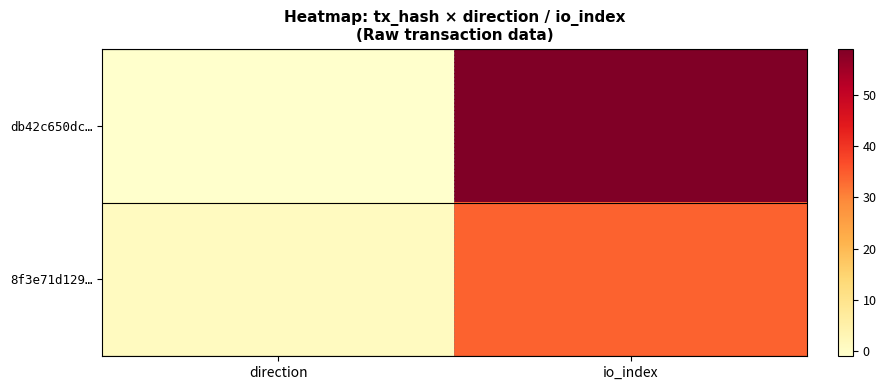

What is the spread (max minus min) of values at io_index?

25